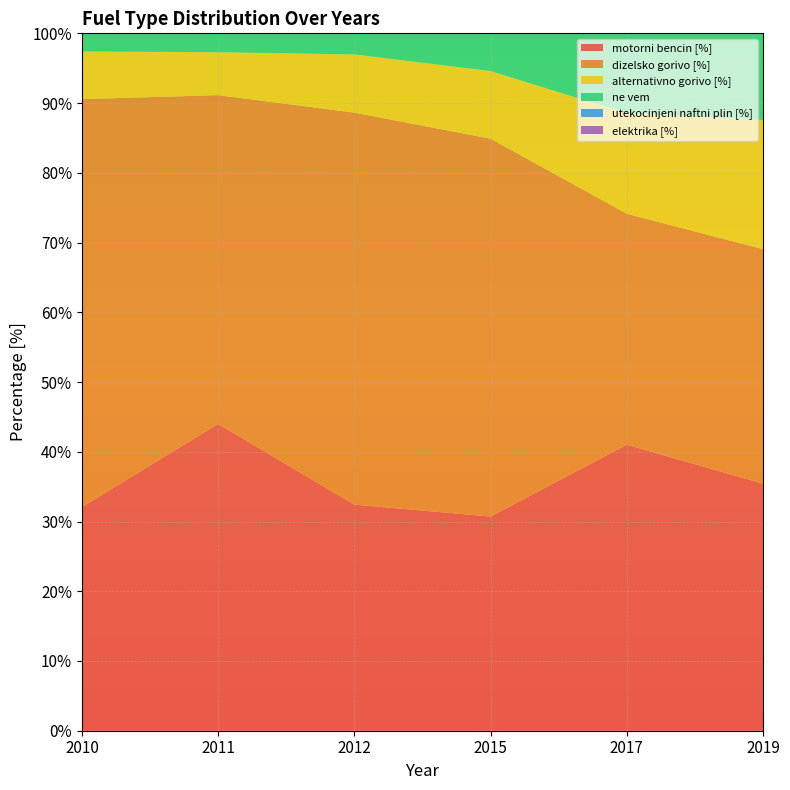

Reading left to right, transcribe all the data shown in this chart.

motorni bencin [%]: 32.1	44.0	32.4	30.7	41.0	35.4
dizelsko gorivo [%]: 58.5	47.1	56.2	54.2	33.1	33.6
alternativno gorivo [%]: 6.8	6.2	8.4	9.7	14.4	18.5
ne vem: 3.0	3.1	3.3	5.4	11.5	12.4
utekocinjeni naftni plin [%]: 1.9	0.8	1.1	1.0	1.6	0.0
elektrika [%]: 0.9	0.0	1.6	3.0	3.8	8.8